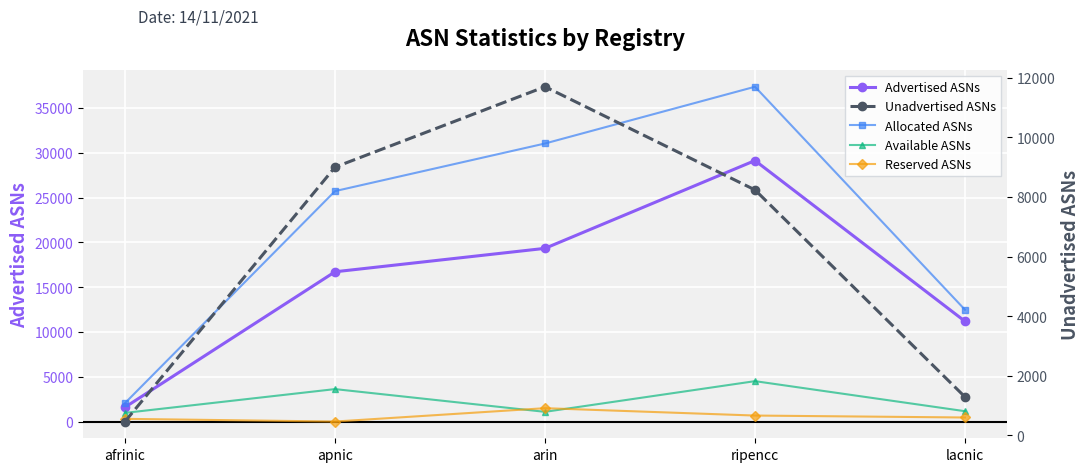

True or false: Allocated ASNs and Available ASNs cross at least once.

False